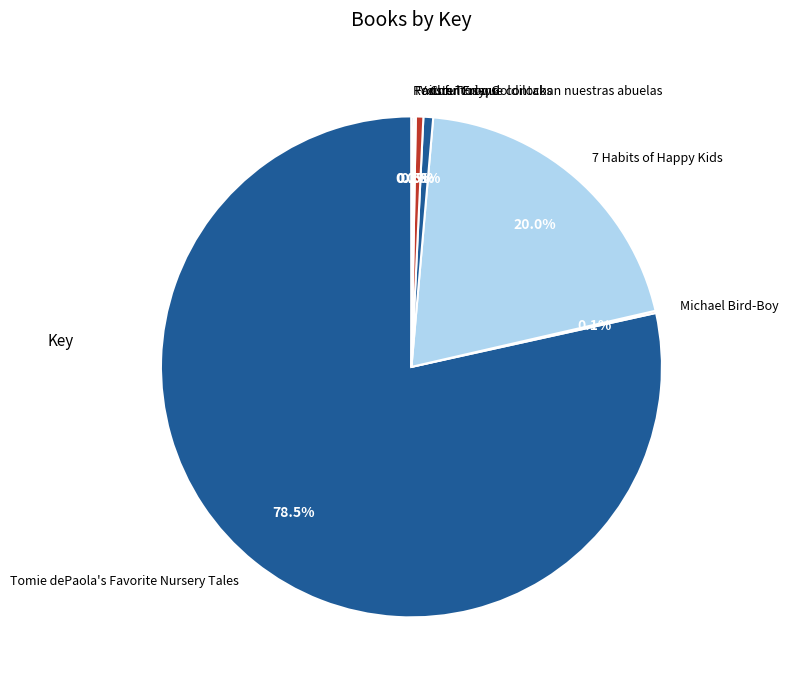

Which category has the biggest portion of the pie?

Tomie dePaola's Favorite Nursery Tales